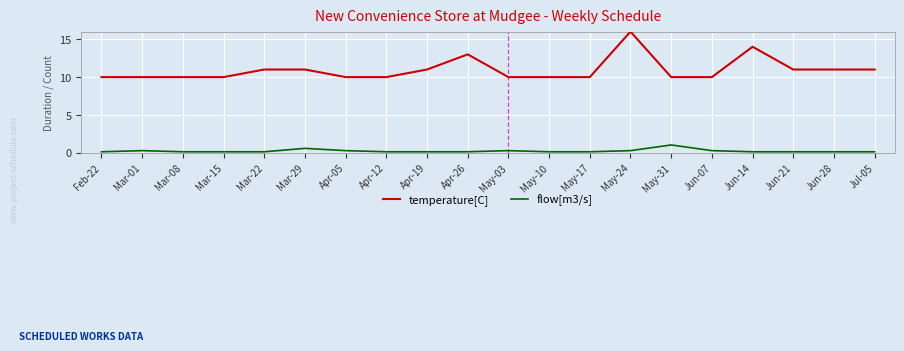

List the series in order of their peak value, highest first.

temperature[C], flow[m3/s]